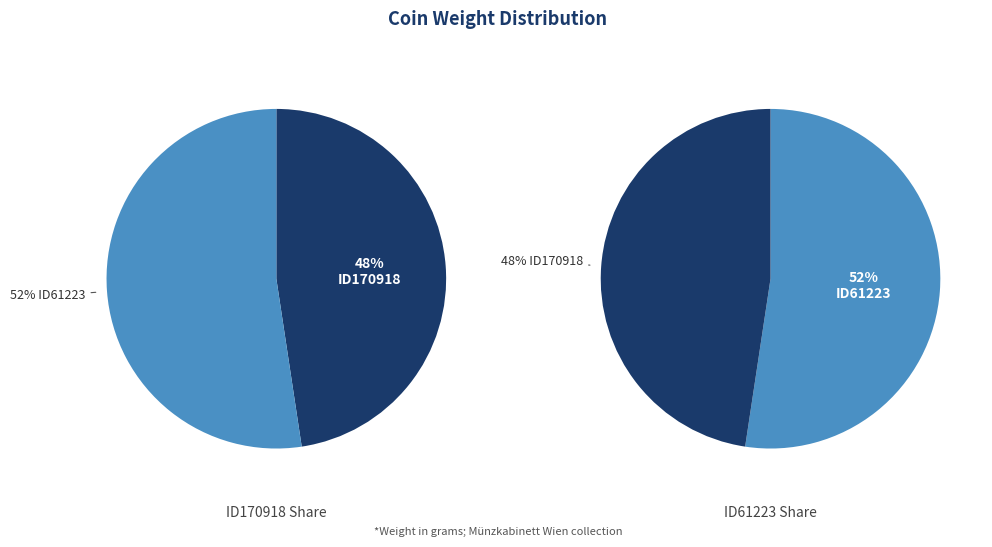

To the nearest percent, what portion does ID61223 represent?

52%